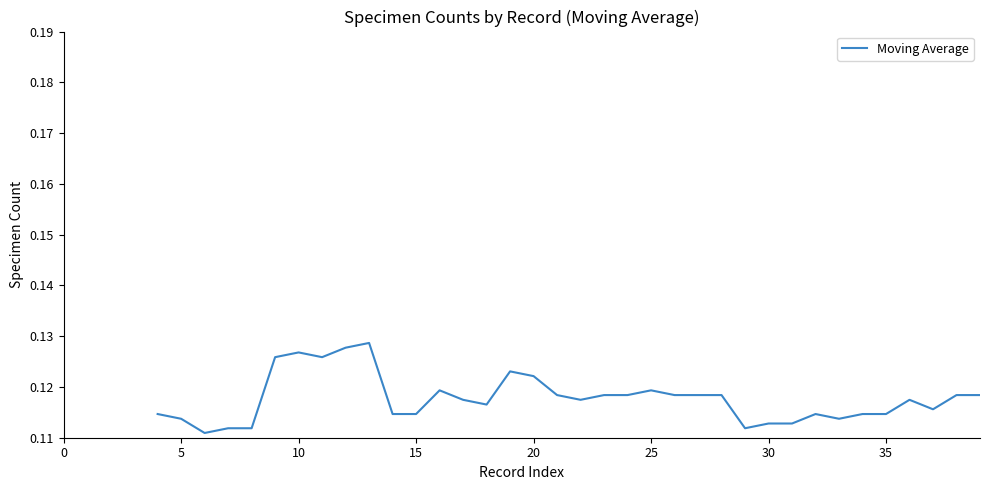

Does the chart display data point markers on the line(s)?

No